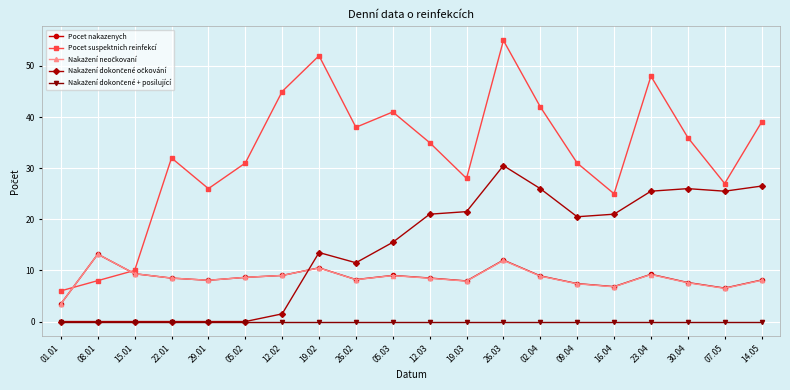

The value of Pocet nakazenych at 05.02 is 8.6. True or false?

True